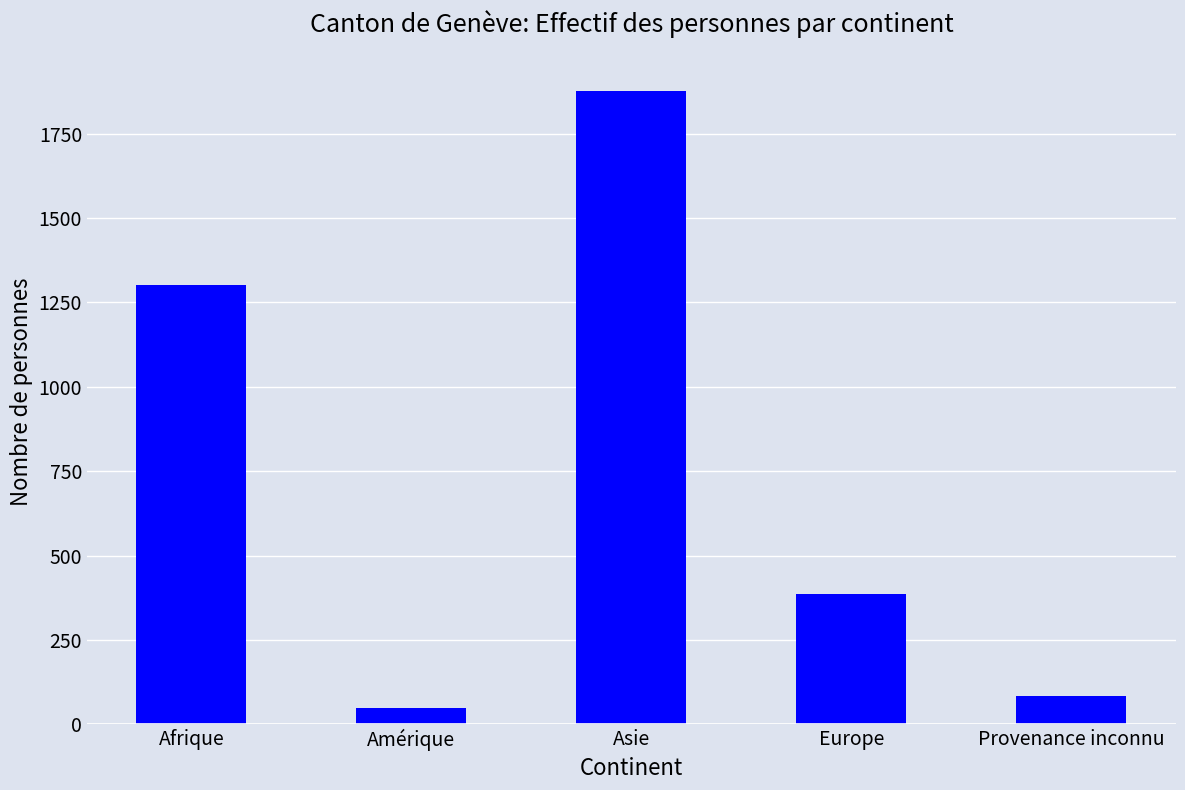

Rank the categories by value from highest to lowest.

Asie, Afrique, Europe, Provenance inconnu, Amérique